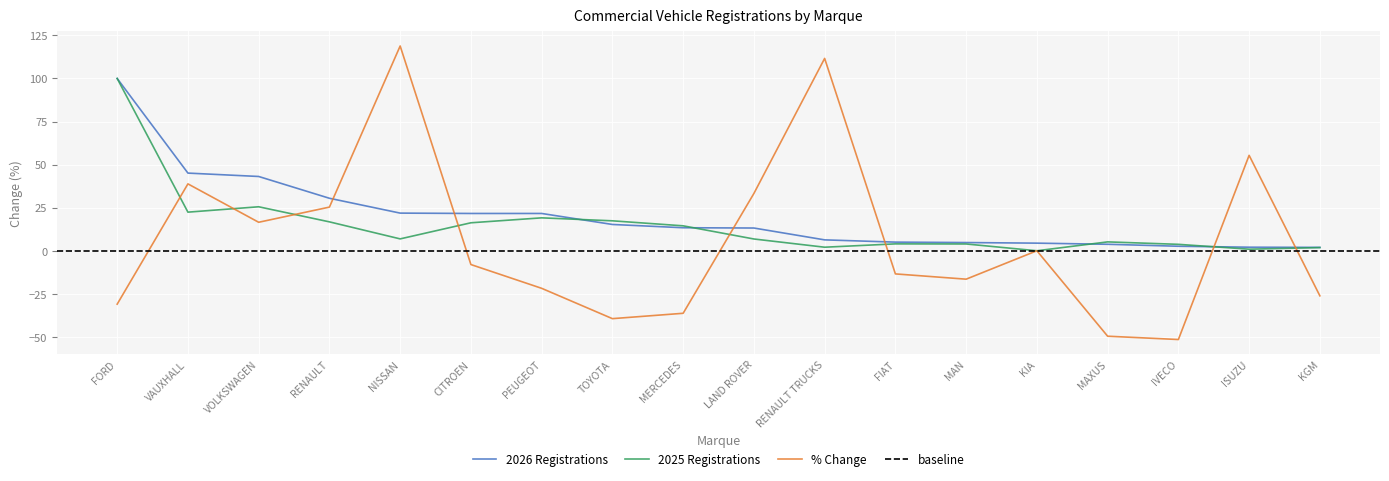

What is the label of the 1st point from the left?

FORD